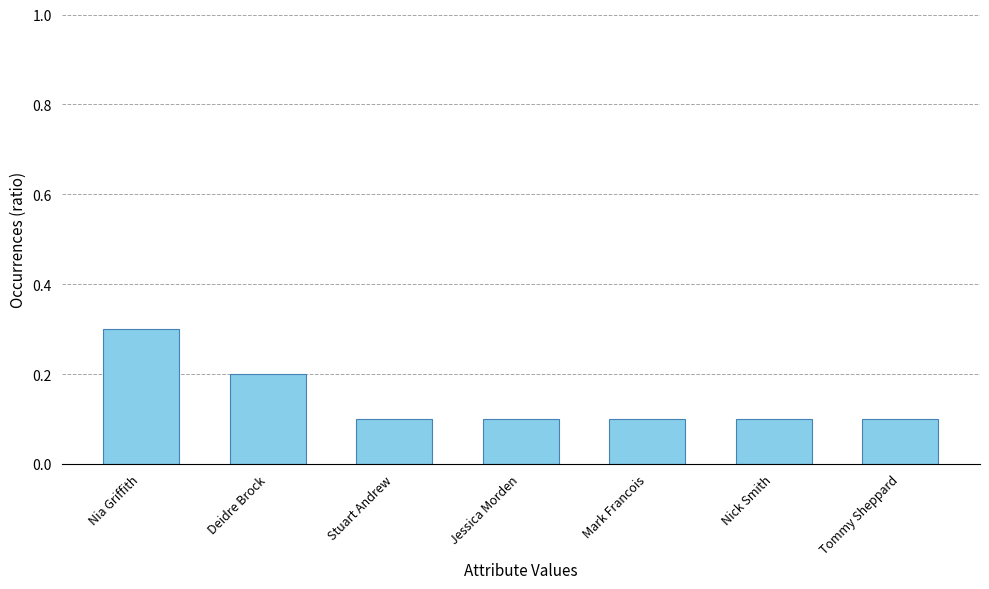

What position from the left is Nick Smith?

6